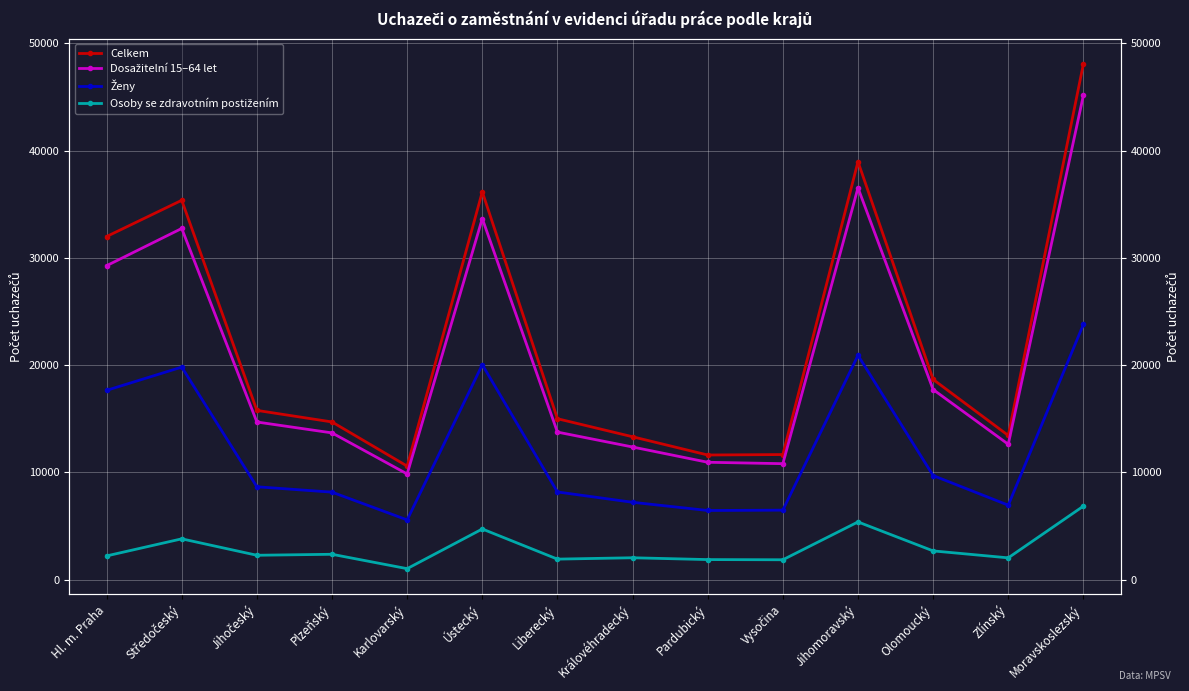

What is the total value across all series at Vysočina?

30846